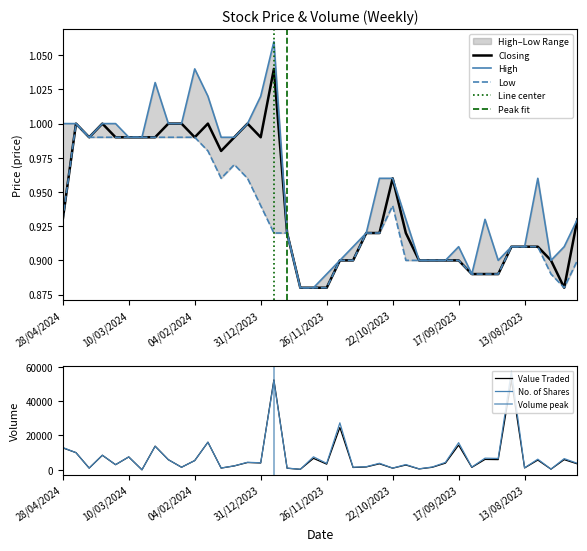

What is the sum of all Closing values?

37.7